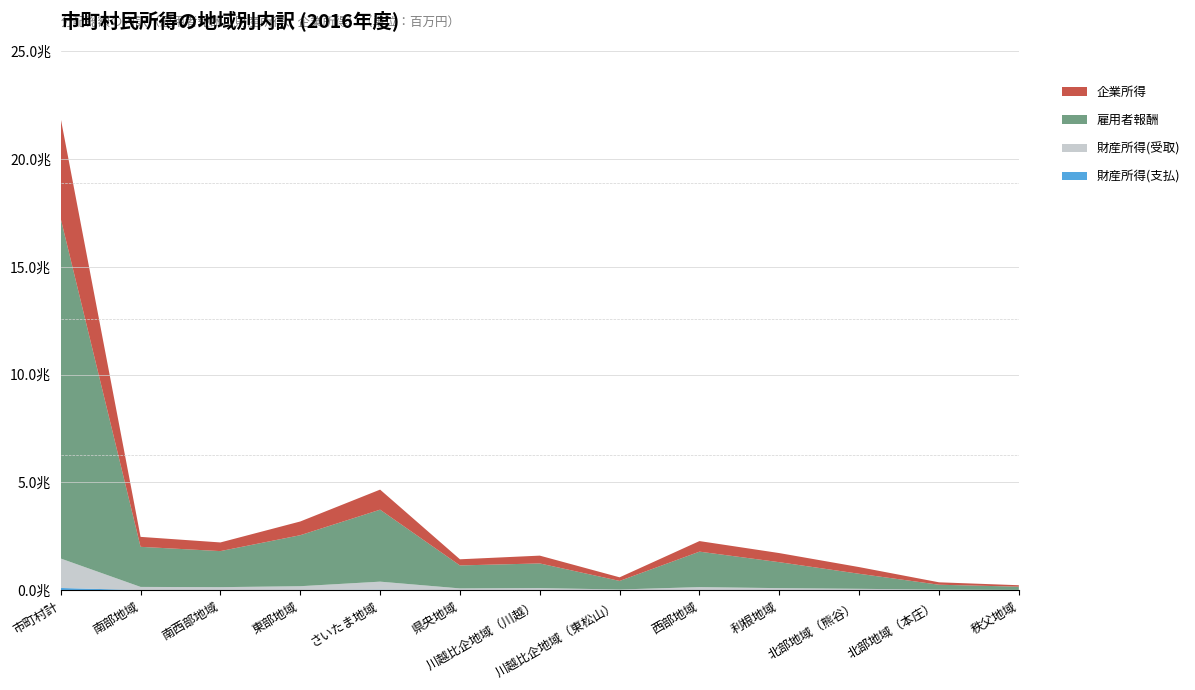

Reading left to right, transcribe all the data shown in this chart.

雇用者報酬: 15763667	1859337	1671961	2365471	3337508	1065818	1144667	396889	1644468	1203830	697441	227430	148846
財産所得(受取): 1365320	146818	135919	174720	374497	79853	92104	32936	133616	90301	60950	27685	15921
企業所得: 4643443	461574	401510	636216	930462	284444	361690	167261	490004	421818	309844	111753	66869
財産所得(支払): 107485	8720	8625	13619	25458	6670	7841	3658	13486	8498	6676	2111	2123
分配総額: 21664945	2459009	2200764	3162789	4617010	1423445	1590620	593427	2254602	1707450	1061559	364756	229512